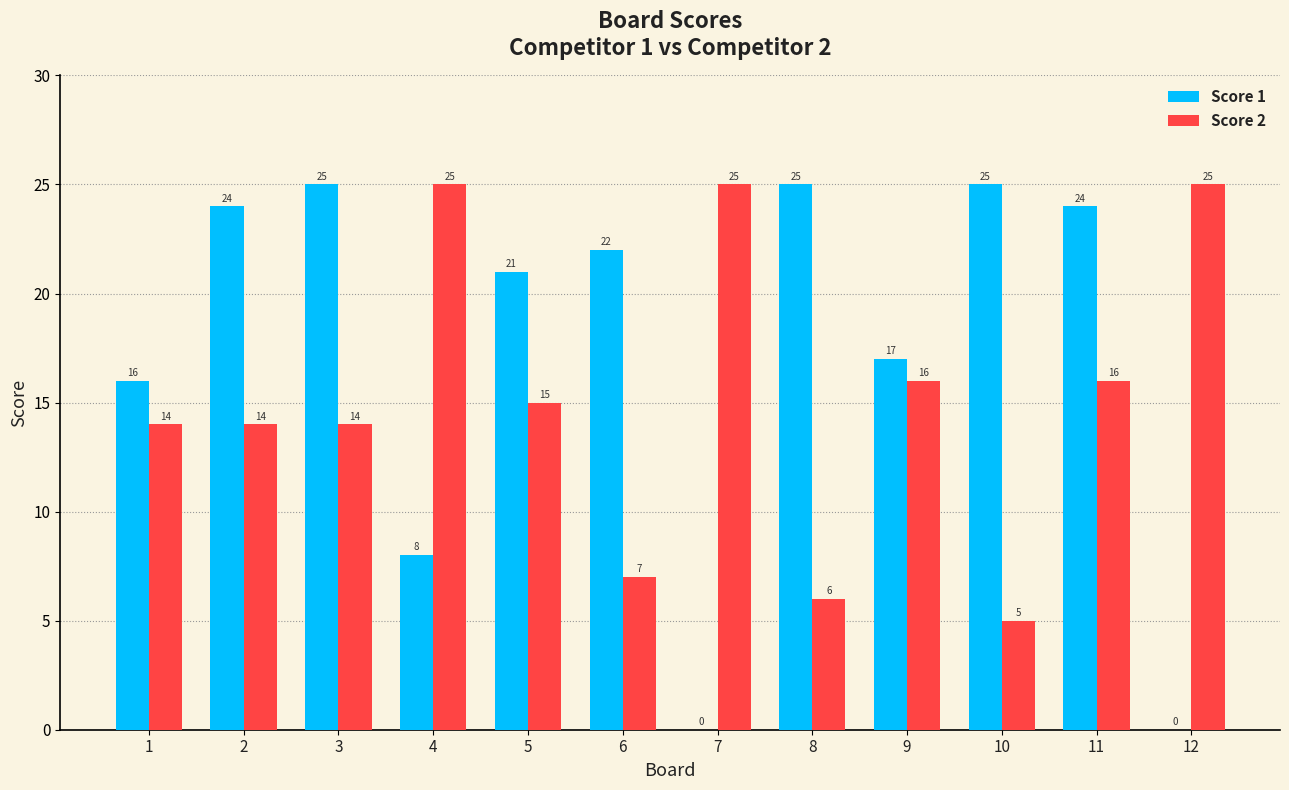

What is the difference between the Score 1 values at 4 and 8?

17